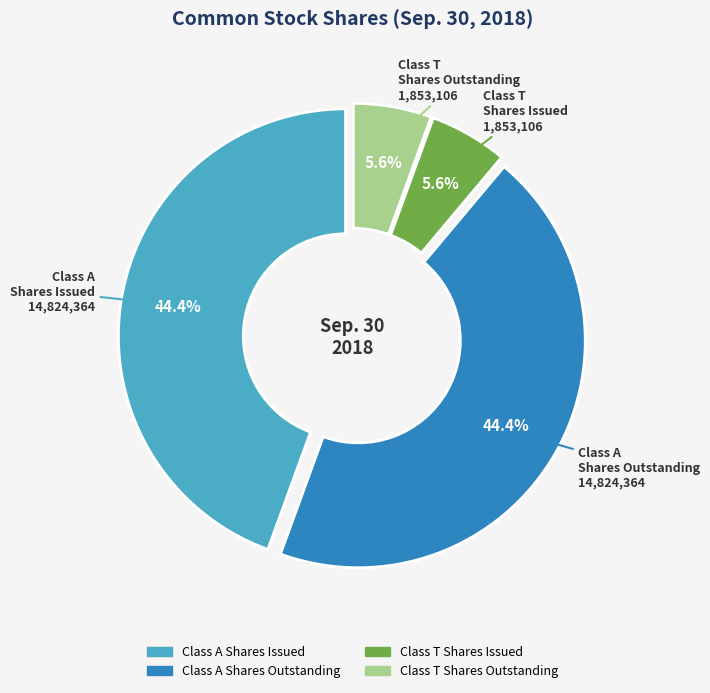

Is there any slice that represents more than half of the pie?

No